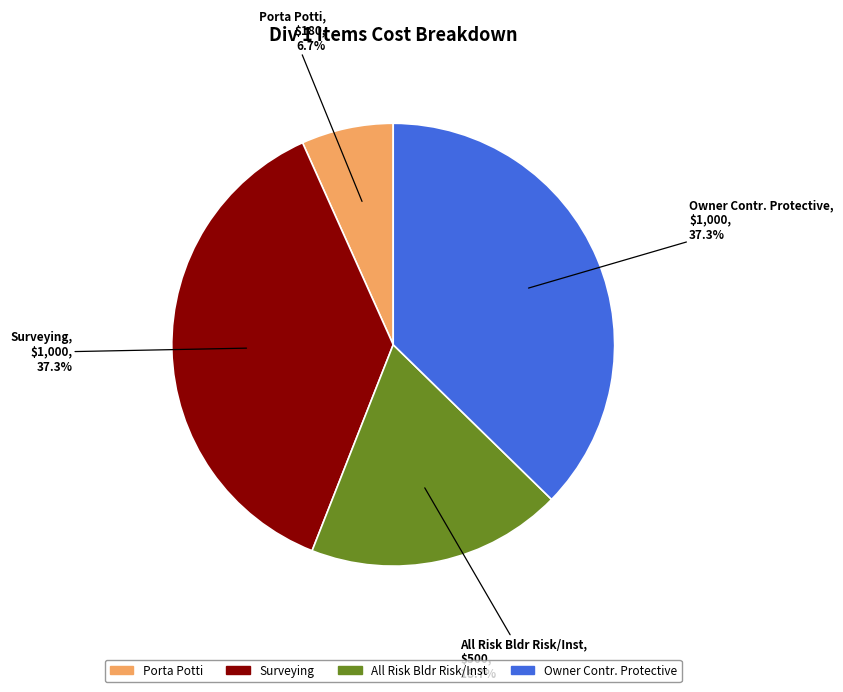

What percentage is NOT represented by All Risk Bldr Risk/Inst?

81.3%